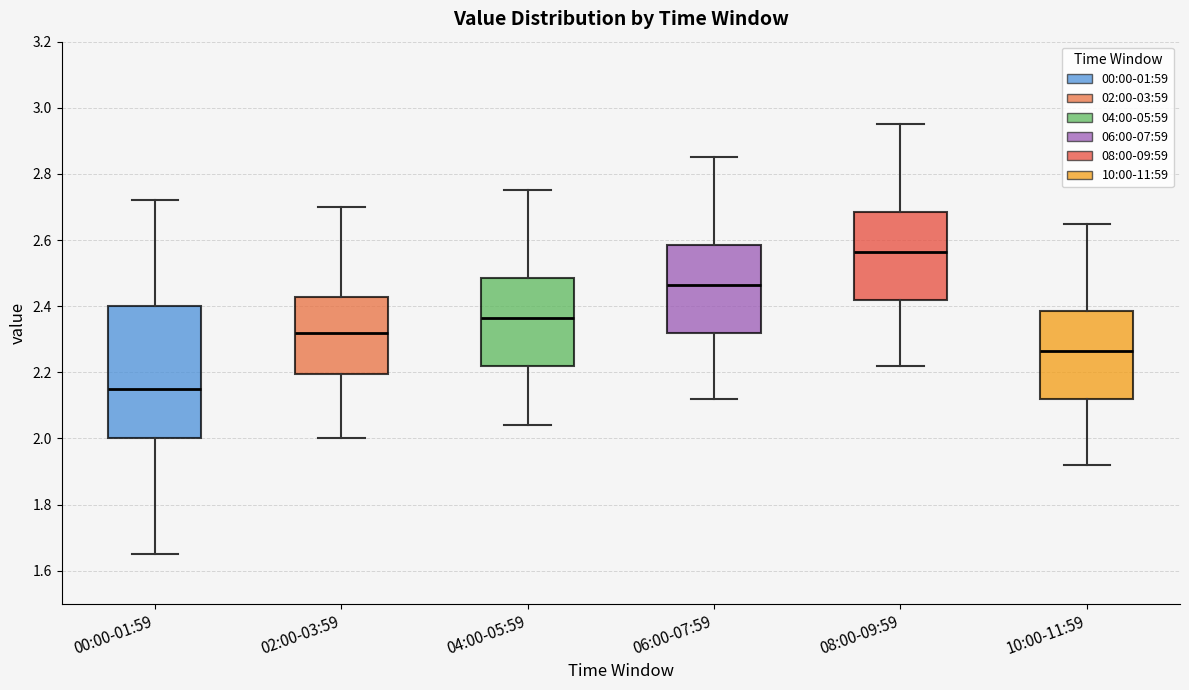

Comparing the boxes themselves (not the whiskers), which one is the tallest?

00:00-01:59